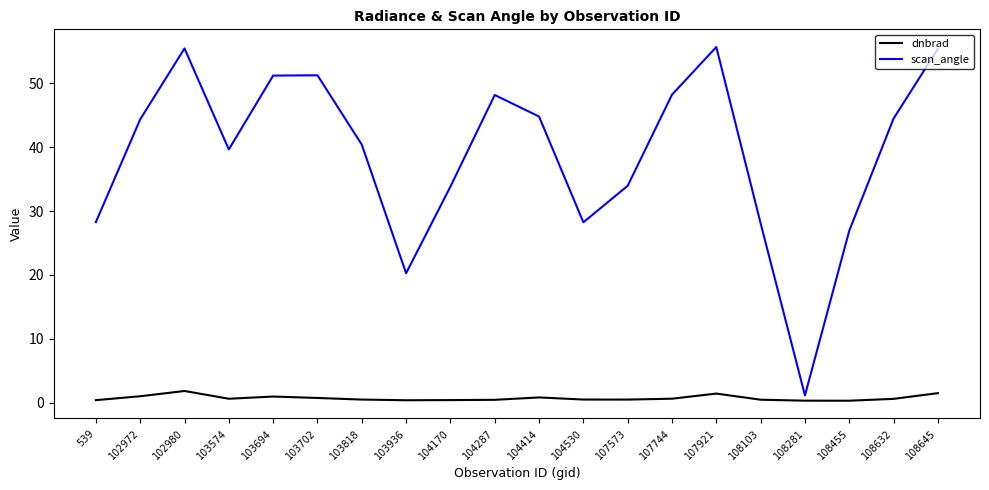

True or false: dnbrad and scan_angle intersect in this chart.

False